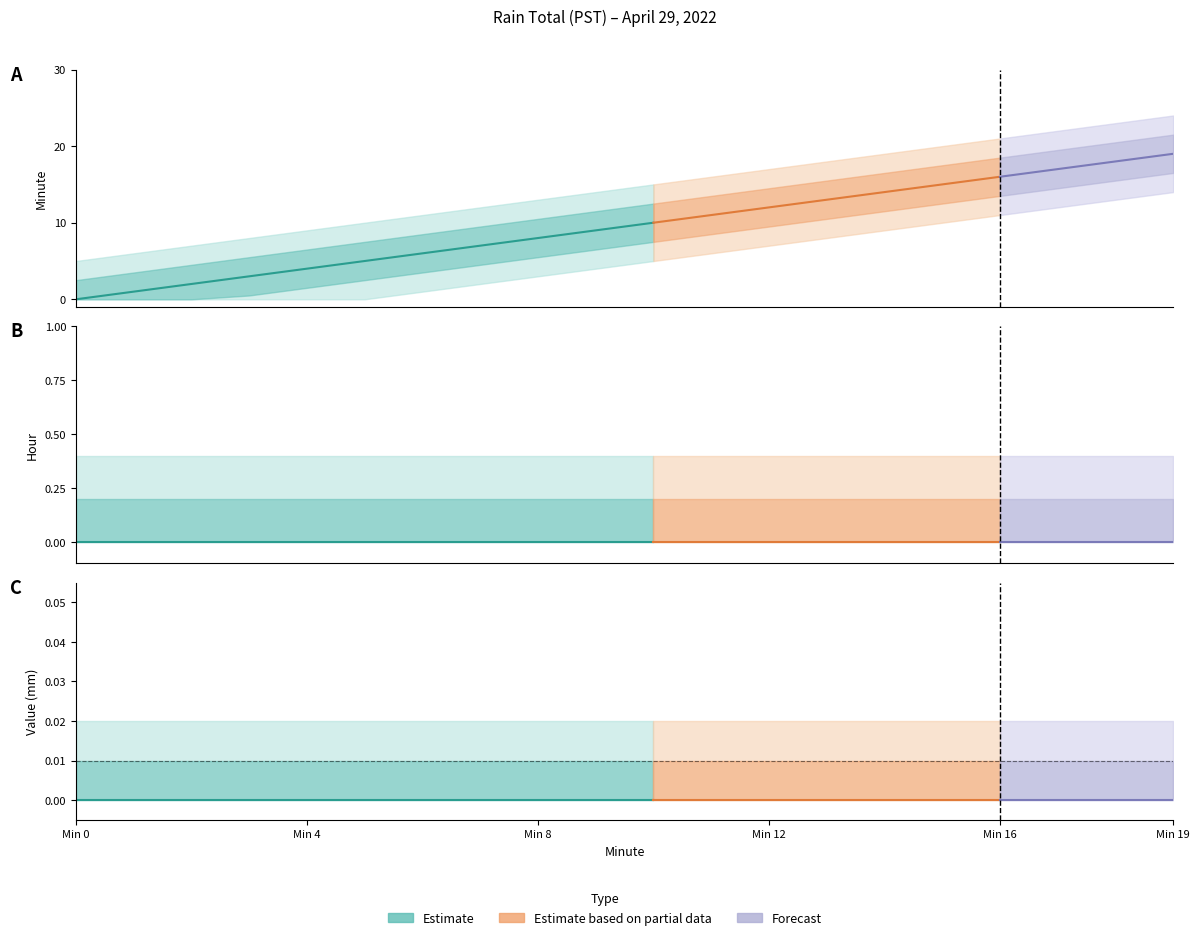

Reading right to left, extract all data points from this chart.

Value: 0	0	0	0	0	0	0	0	0	0	0	0	0	0	0	0	0	0	0	0
Minute: 19	18	17	16	15	14	13	12	11	10	9	8	7	6	5	4	3	2	1	0
Hour: 0	0	0	0	0	0	0	0	0	0	0	0	0	0	0	0	0	0	0	0
Day: 29	29	29	29	29	29	29	29	29	29	29	29	29	29	29	29	29	29	29	29
Month: 4	4	4	4	4	4	4	4	4	4	4	4	4	4	4	4	4	4	4	4